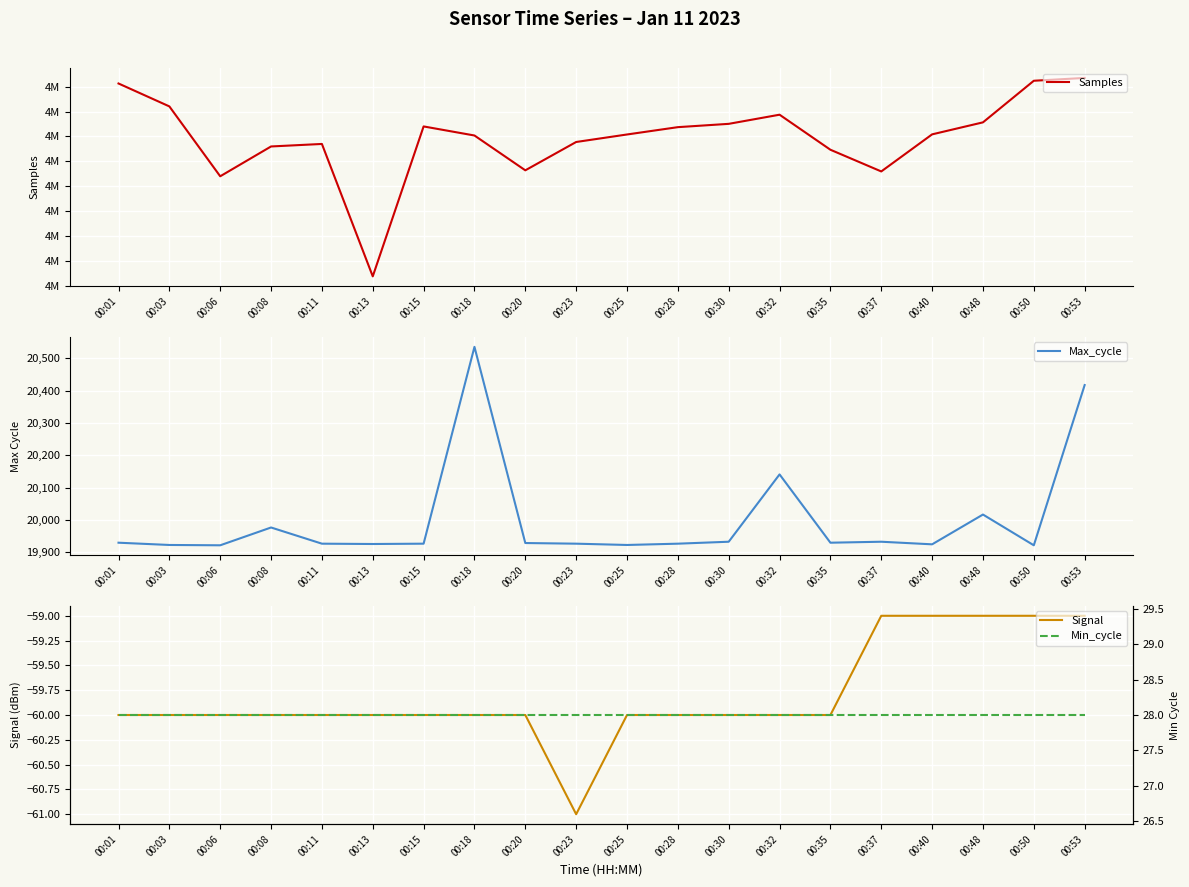

What is the sum of the Min_cycle values at 00:01 and 00:53?

56